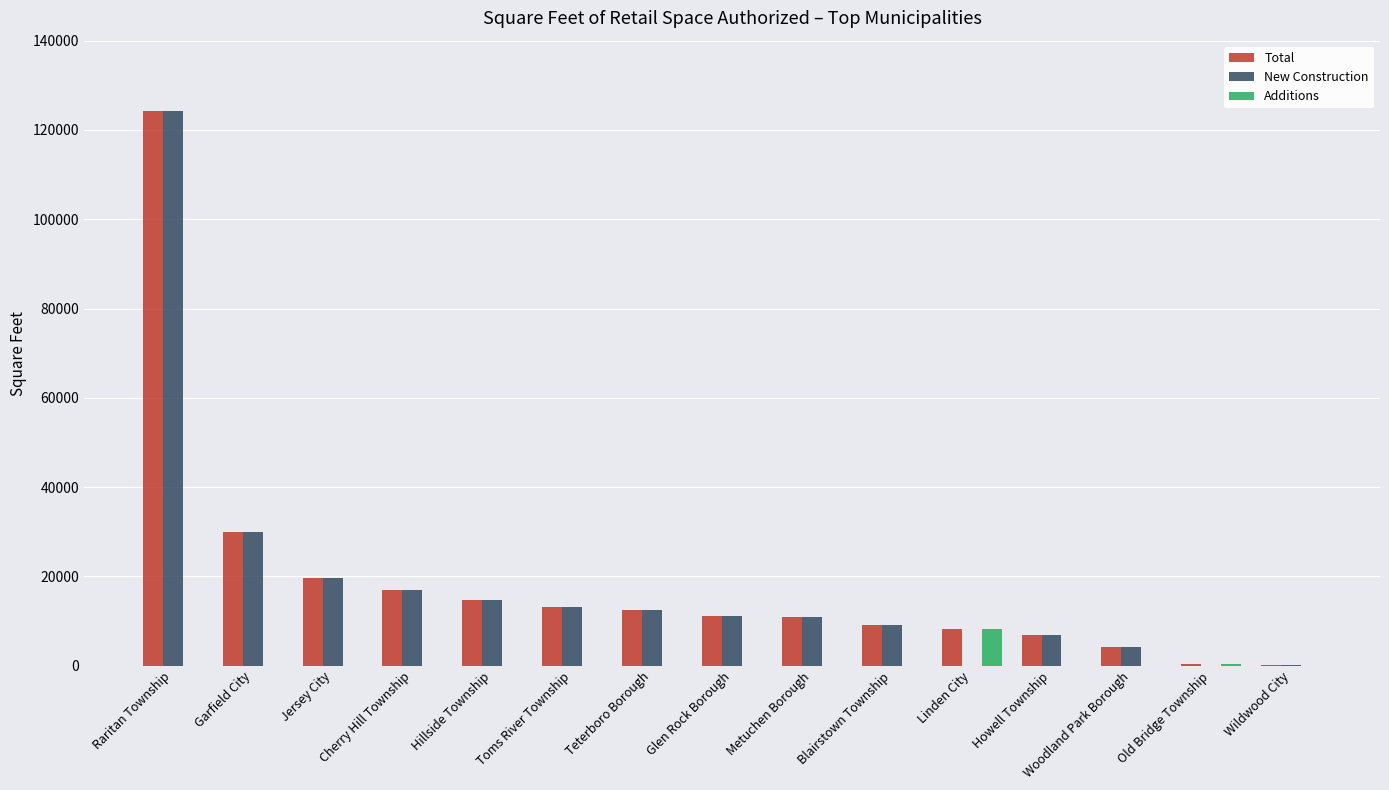

Where is Total nearest to the value 62218?

Garfield City